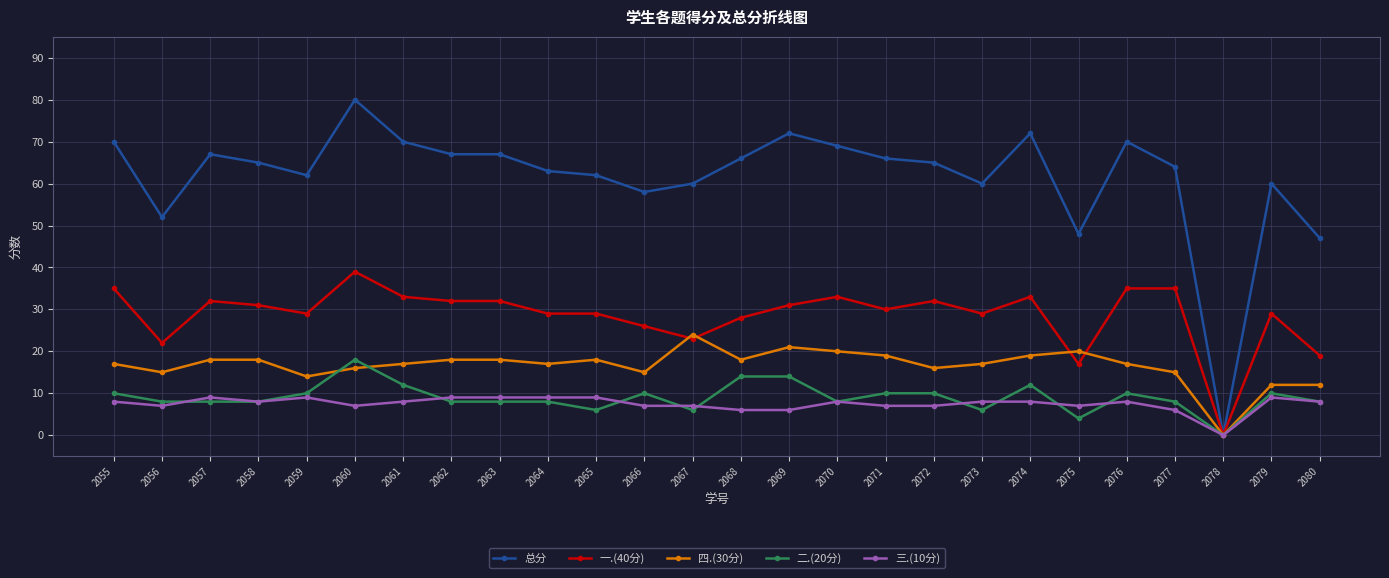

What are all the series names shown in the legend?

总分, 一.(40分), 四.(30分), 二.(20分), 三.(10分)